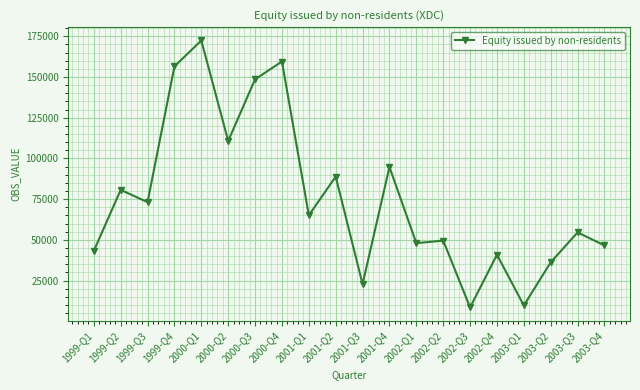

Read the value at 2001-Q3.

22795.7